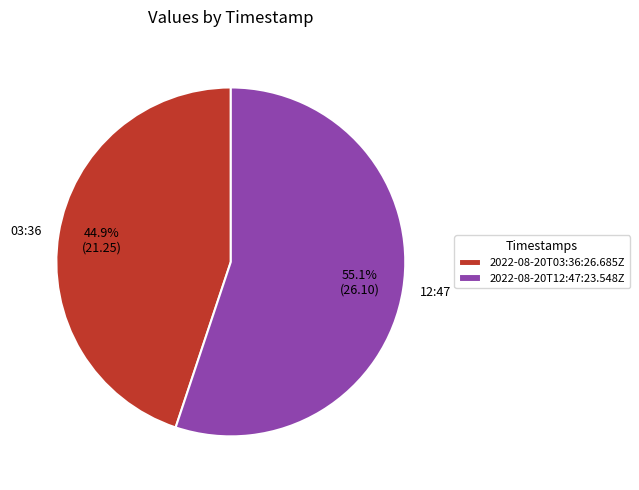

What percentage is the 2022-08-20T12:47:23.548Z slice, to the nearest percent?

55%